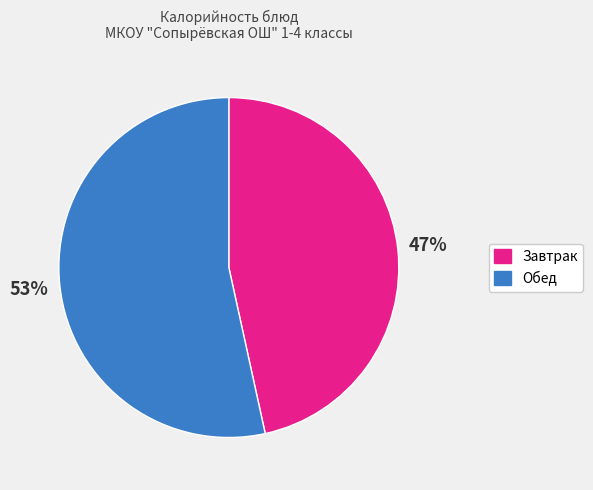

Is there any slice that represents more than half of the pie?

Yes